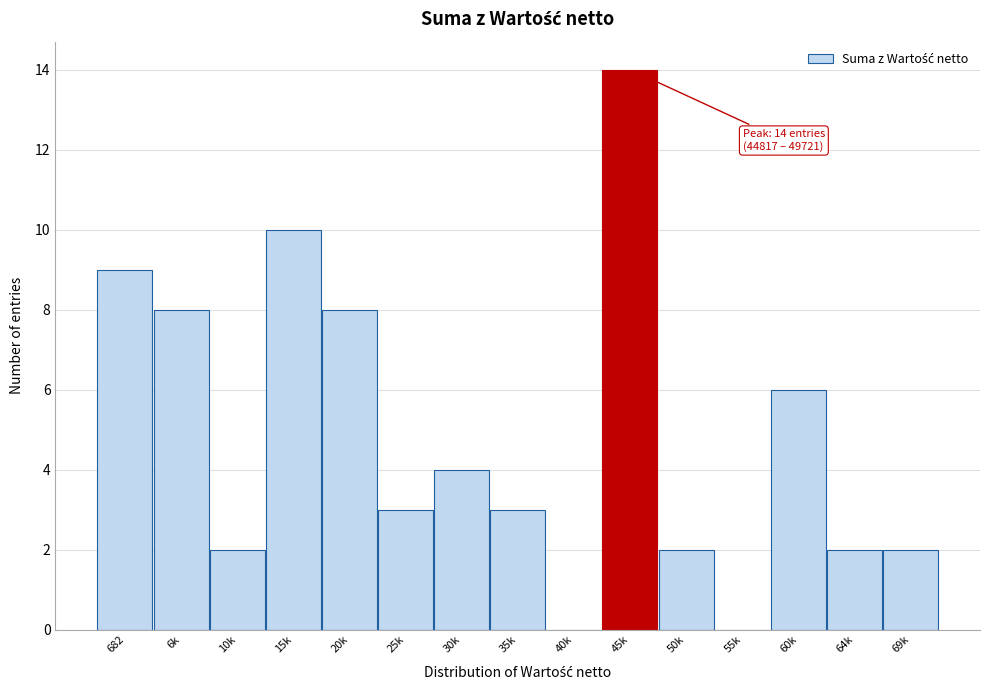

Reading right to left, transcribe all the data shown in this chart.

69k=2	64k=2	60k=6	55k=0	50k=2	45k=14	40k=0	35k=3	30k=4	25k=3	20k=8	15k=10	10k=2	6k=8	682=9